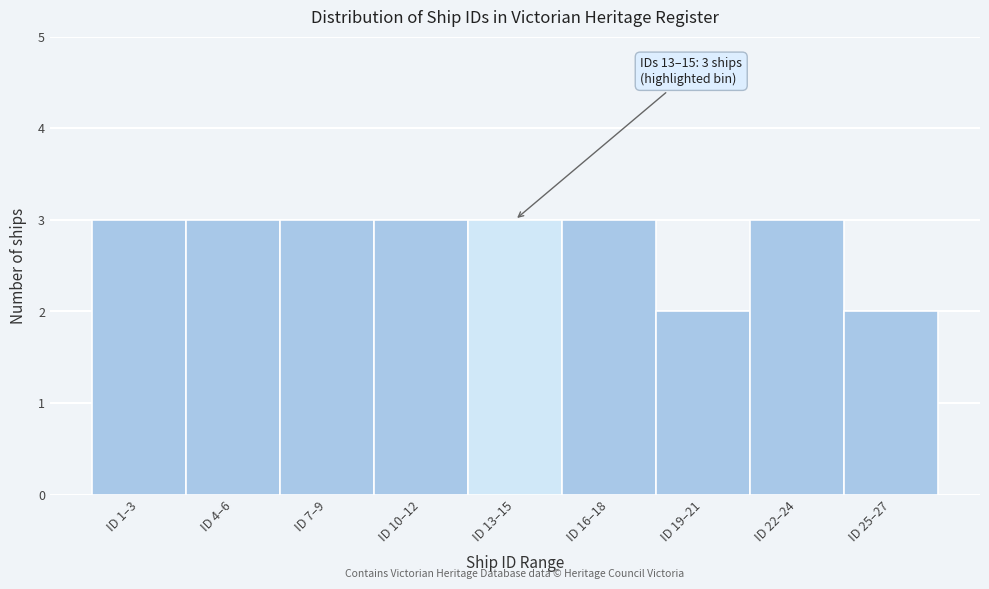

Reading left to right, what are all the values shown in this chart?

3	3	3	3	3	3	2	3	2